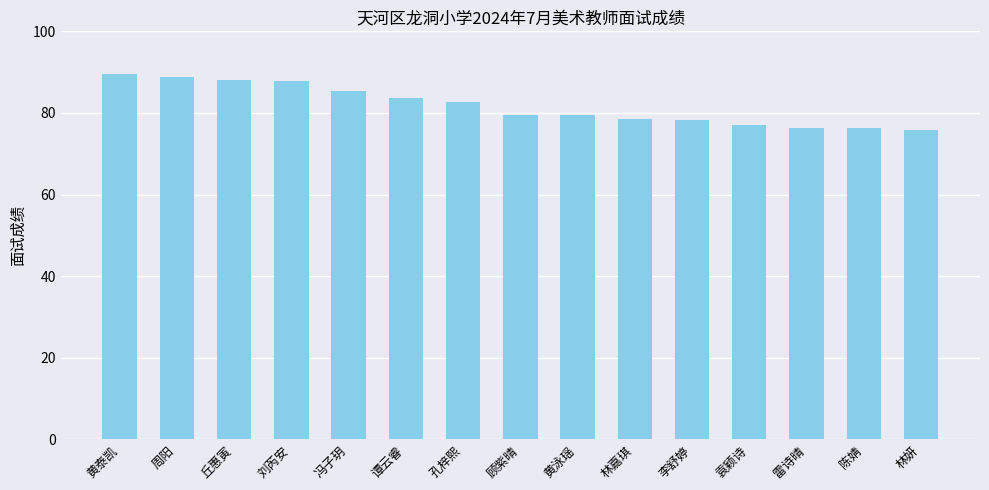

What is the greatest value displayed?

89.6